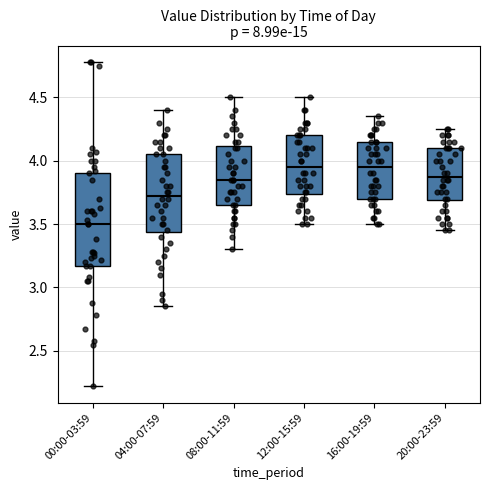

Reading left to right, transcribe this box plot: for each box, give where its median line is, the range the box spans, and where its two whiskers end, as read against the y-axis. The values are not printed on the chart, so give them approximately, as read against the axis.

00:00-03:59: median 3.50, box 3.15 to 3.90, whiskers 2.20 to 4.80
04:00-07:59: median 3.75, box 3.45 to 4.05, whiskers 2.85 to 4.40
08:00-11:59: median 3.85, box 3.65 to 4.10, whiskers 3.30 to 4.50
12:00-15:59: median 3.95, box 3.75 to 4.20, whiskers 3.50 to 4.50
16:00-19:59: median 3.95, box 3.70 to 4.15, whiskers 3.50 to 4.35
20:00-23:59: median 3.90, box 3.70 to 4.10, whiskers 3.45 to 4.25